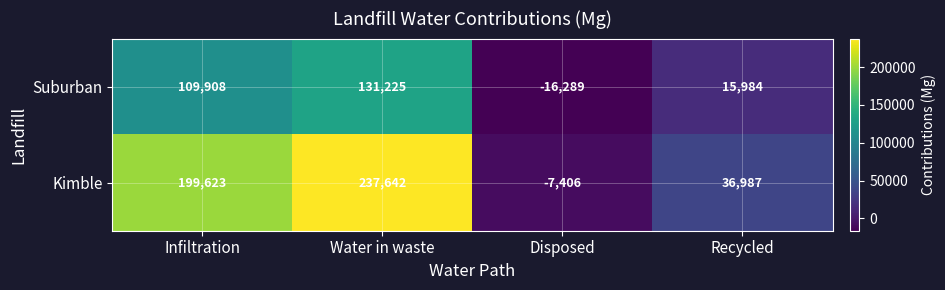

List the series in order of their overall mean, highest first.

Kimble, Suburban